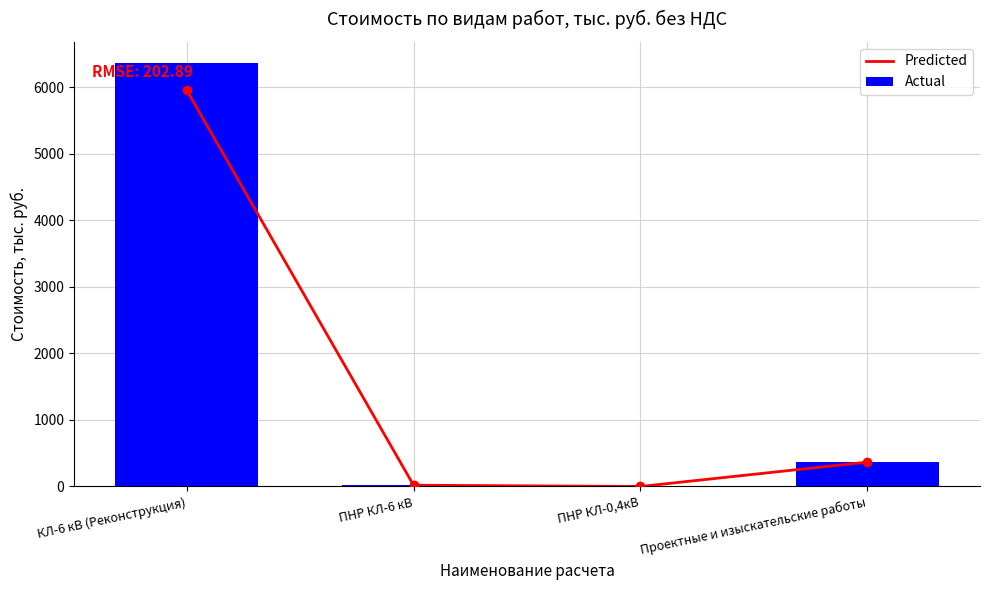

What is the difference between the maximum and minimum values in the Predicted series?

5958.4